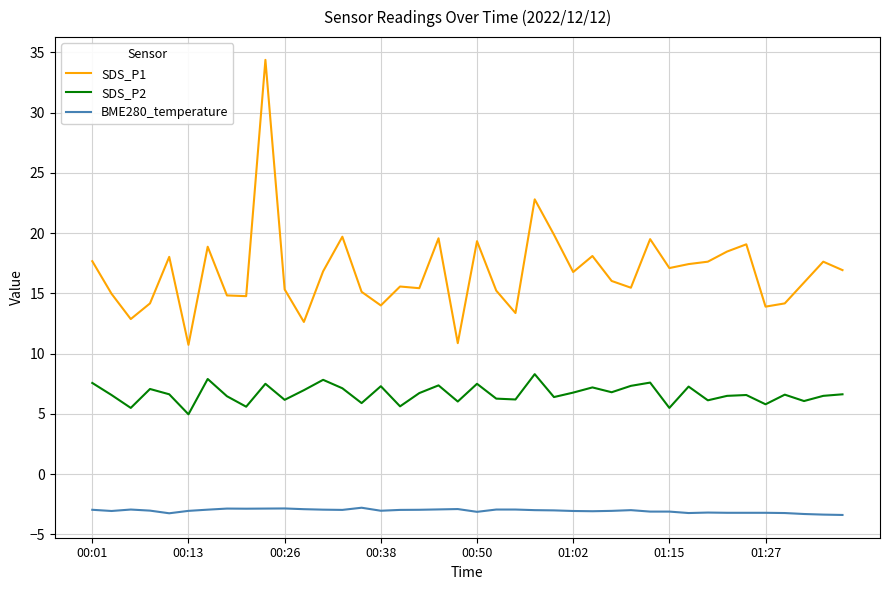

True or false: SDS_P1 and BME280_temperature intersect in this chart.

False